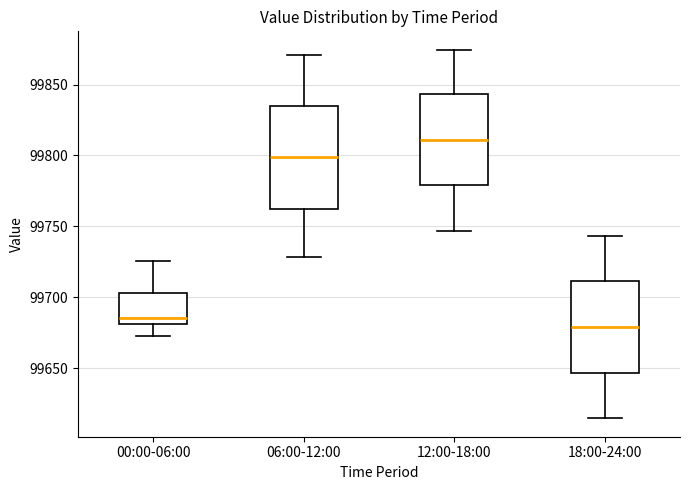

Reading left to right, read every box against the y-axis: the position of its median line, the range the box covers, and the ends of its whiskers. The values are not printed on the chart, so give them approximately, as read against the axis.

00:00-06:00: median 99685, box 99680 to 99705, whiskers 99675 to 99725
06:00-12:00: median 99800, box 99765 to 99835, whiskers 99730 to 99870
12:00-18:00: median 99810, box 99780 to 99845, whiskers 99745 to 99875
18:00-24:00: median 99680, box 99645 to 99710, whiskers 99615 to 99745